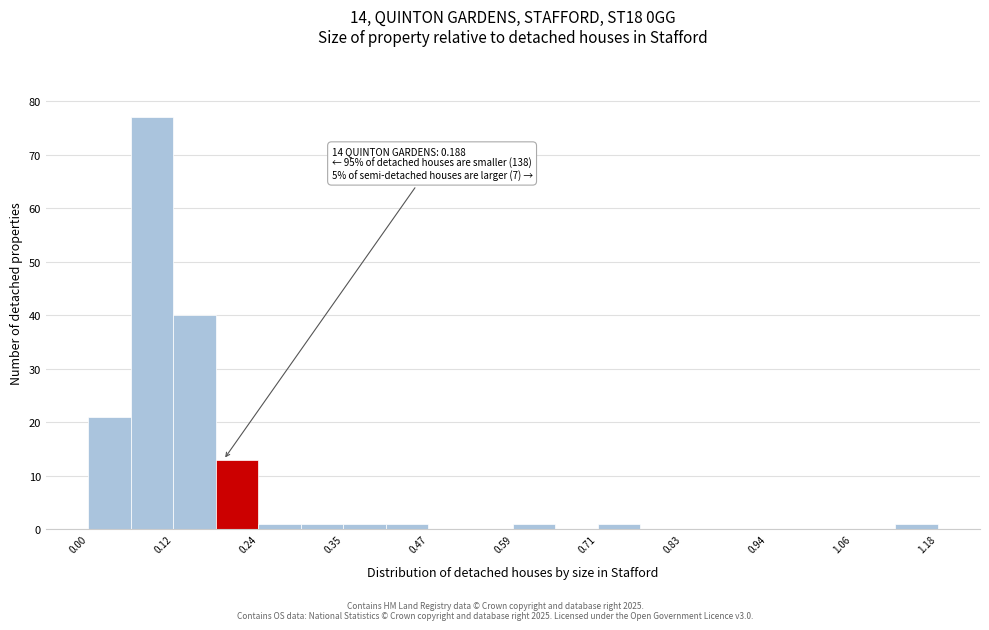

Read against the x-axis, roughly where is the centre of the tallest bar?

0.08